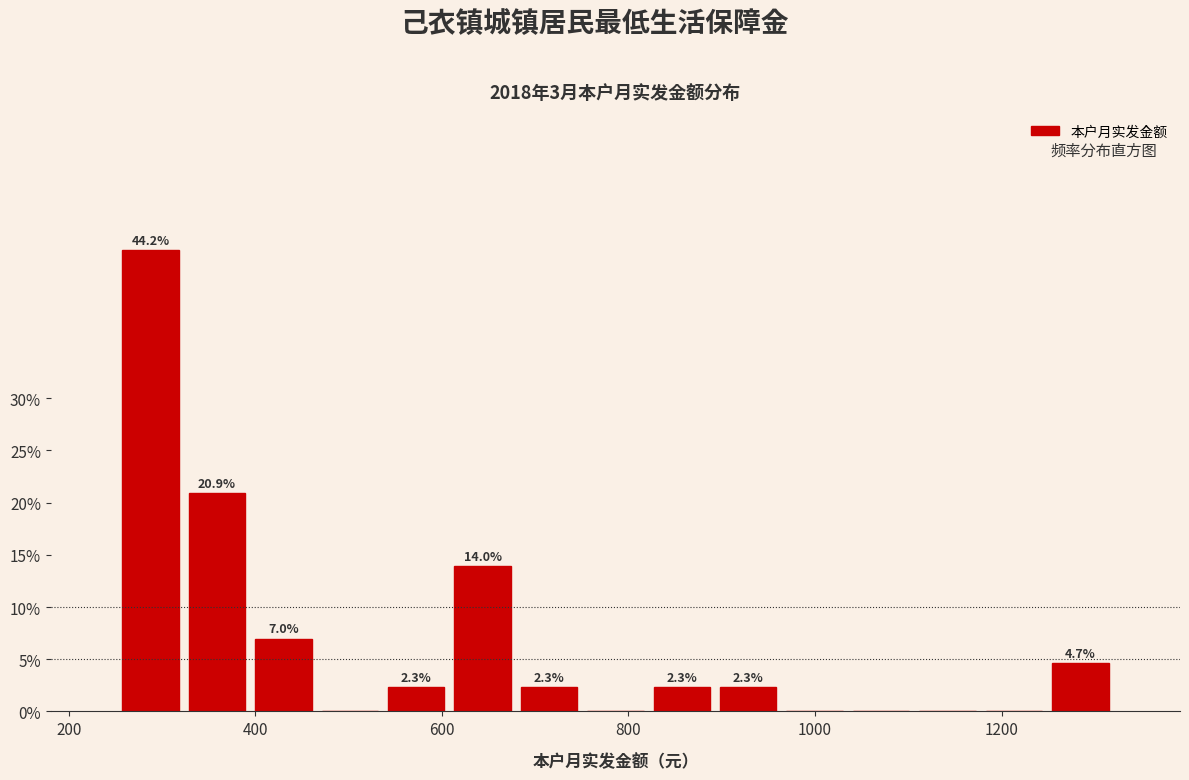

Read against the x-axis, roughly where is the centre of the tallest bar?

280